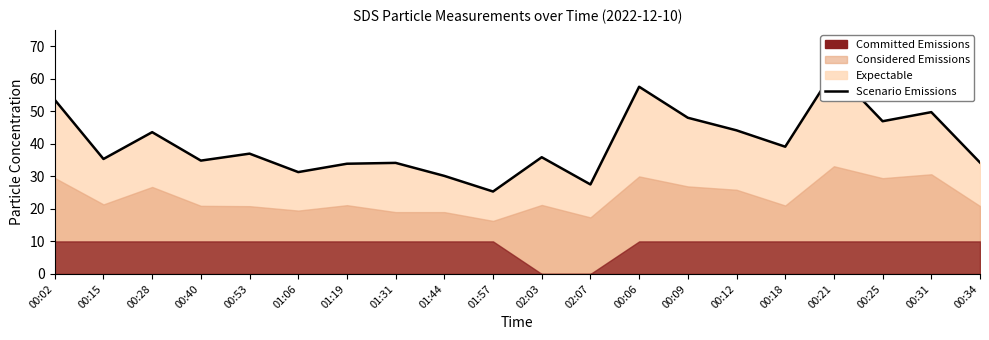

How many lines are shown in the chart?

1